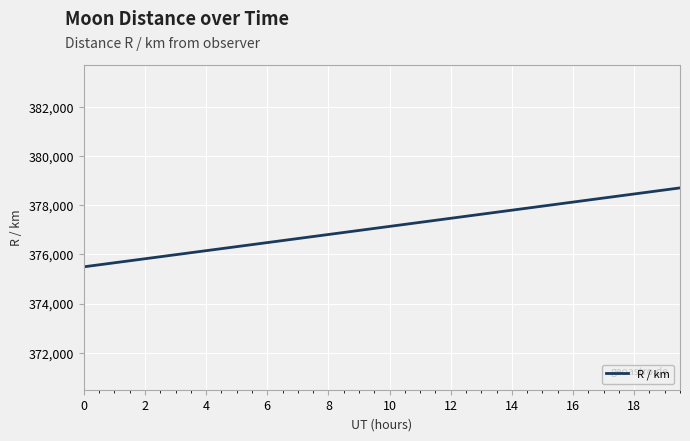

What is the maximum value shown in the chart?

378706.7